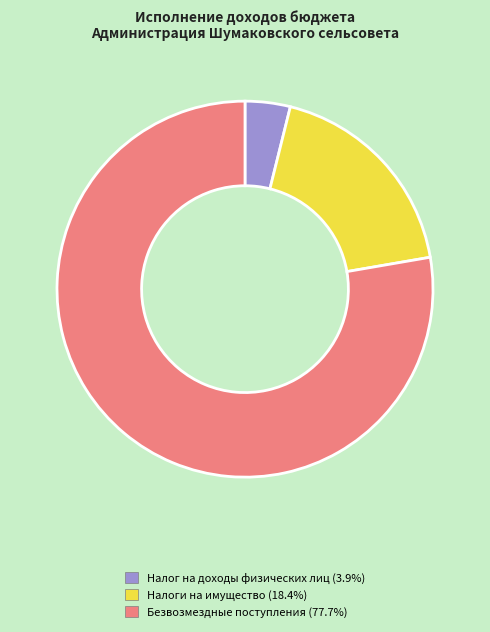

Does any single category account for the majority?

Yes